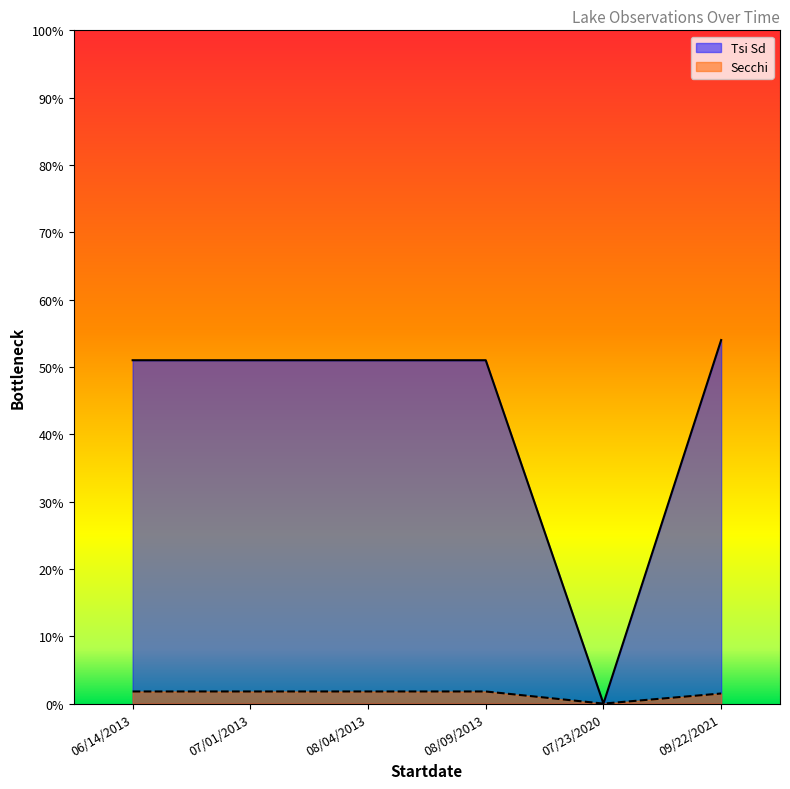

Reading left to right, list all the values displayed in this chart.

Tsi Sd: 06/14/2013=51.0	07/01/2013=51.0	08/04/2013=51.0	08/09/2013=51.0	07/23/2020=0.0	09/22/2021=54.0
Secchi: 06/14/2013=1.8	07/01/2013=1.8	08/04/2013=1.8	08/09/2013=1.8	07/23/2020=0.0	09/22/2021=1.5